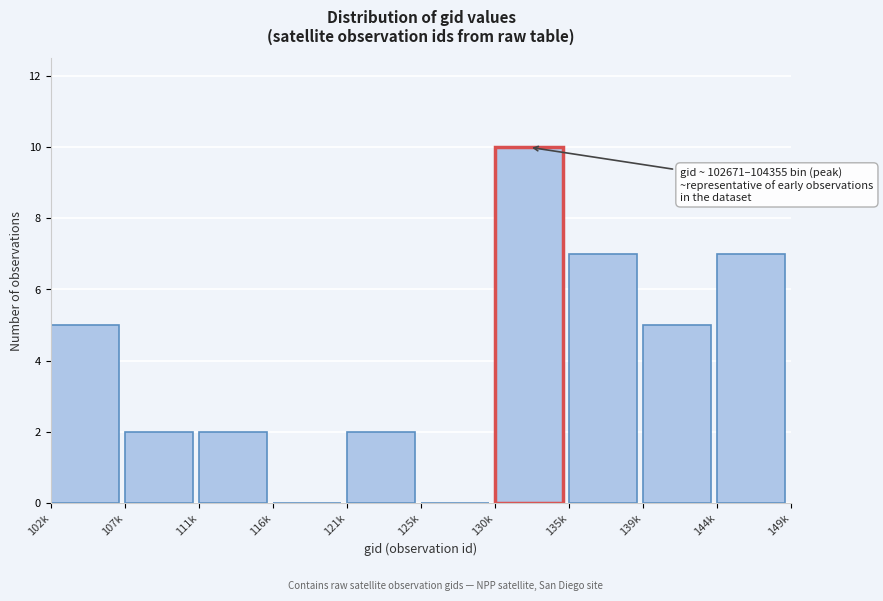

Reading left to right, what are all the values shown in this chart?

102k=5	107k=2	111k=2	116k=0	121k=2	125k=0	130k=10	135k=7	139k=5	144k=7